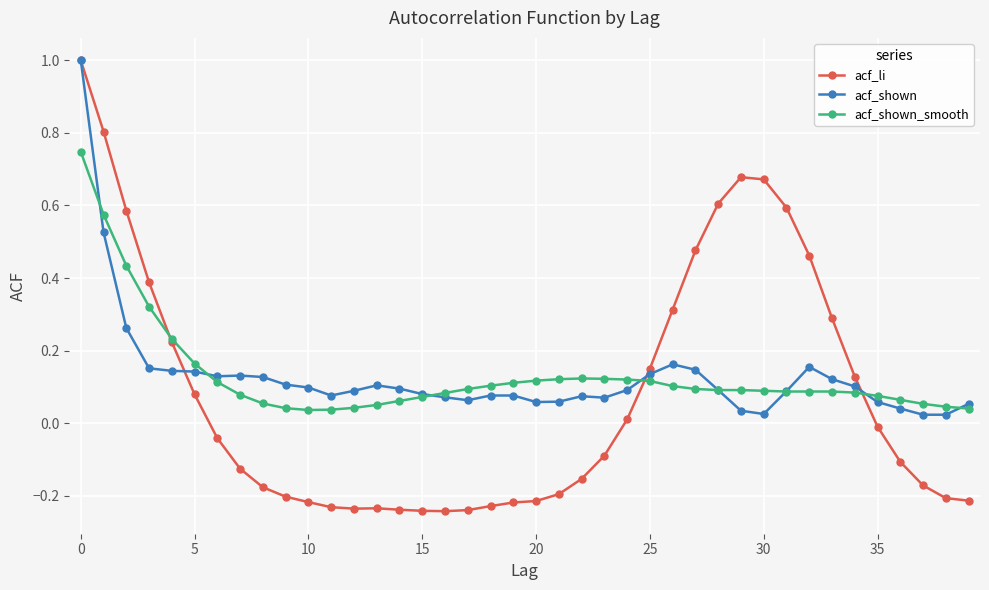

Which series has the largest range (max minus min)?

acf_li